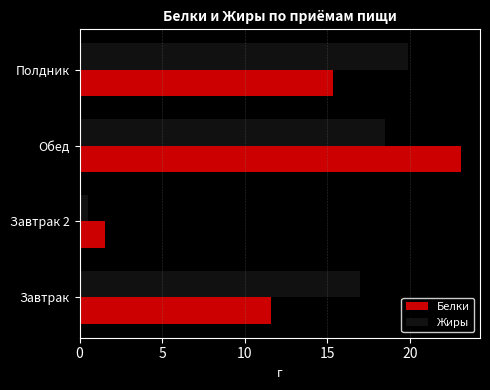

Which series has the largest total across all categories?

Жиры